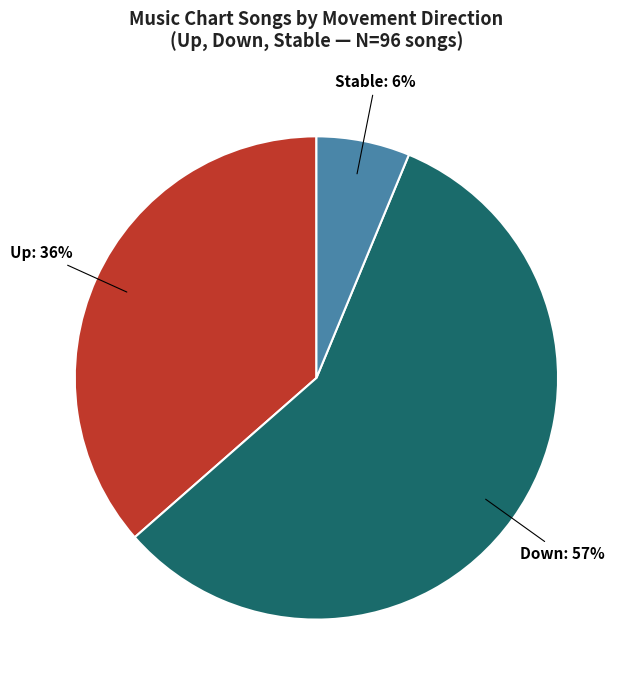

Does any single category account for the majority?

Yes